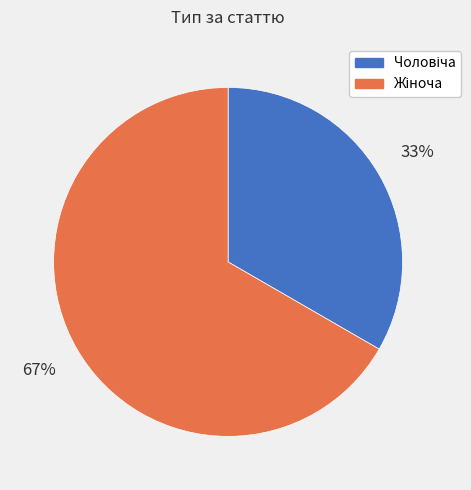

Is there any slice that represents more than half of the pie?

Yes